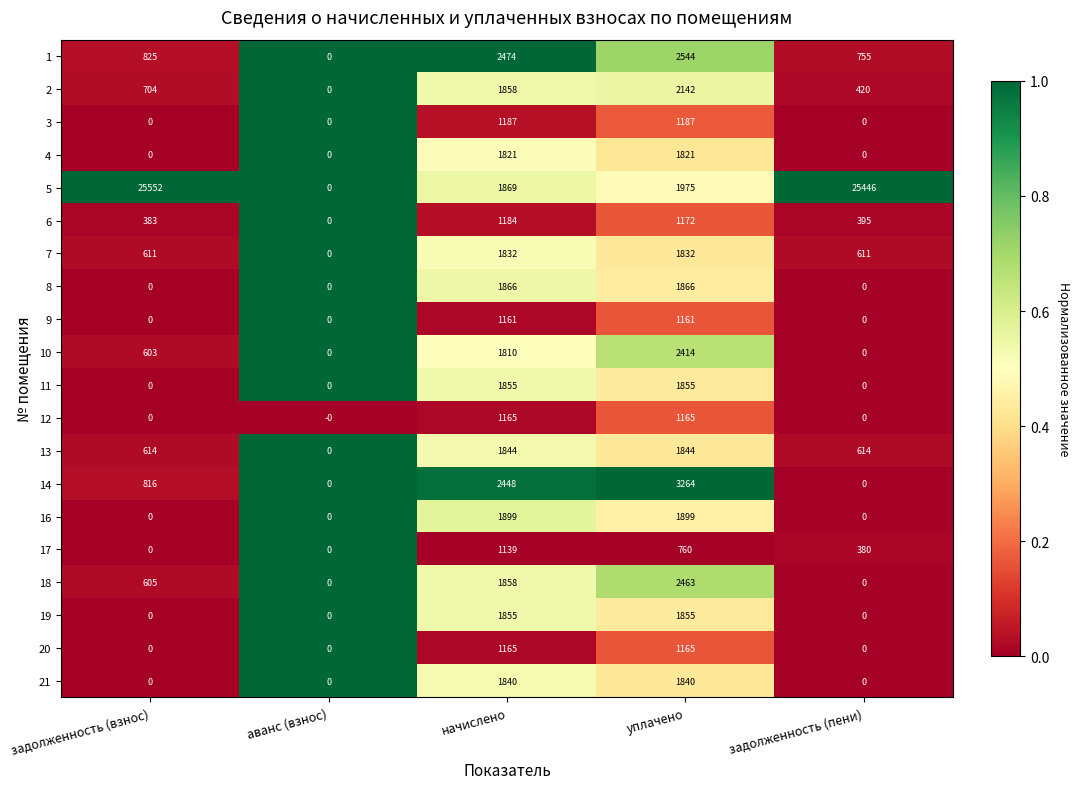

Is it true that 3 equals 652 at задолженность (взнос)?

False